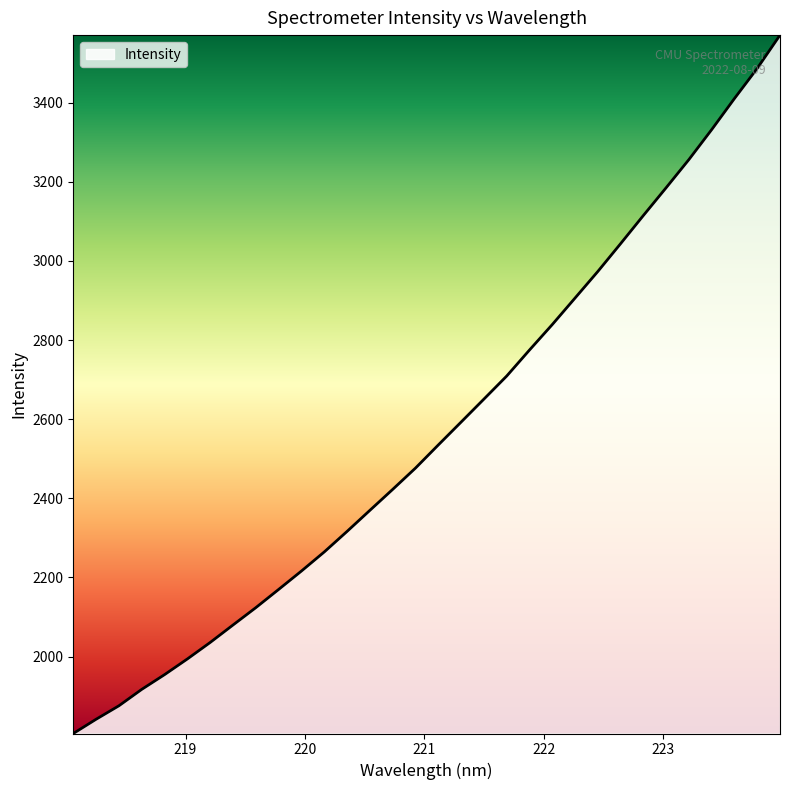

What is the difference between the maximum and minimum values?

1765.4